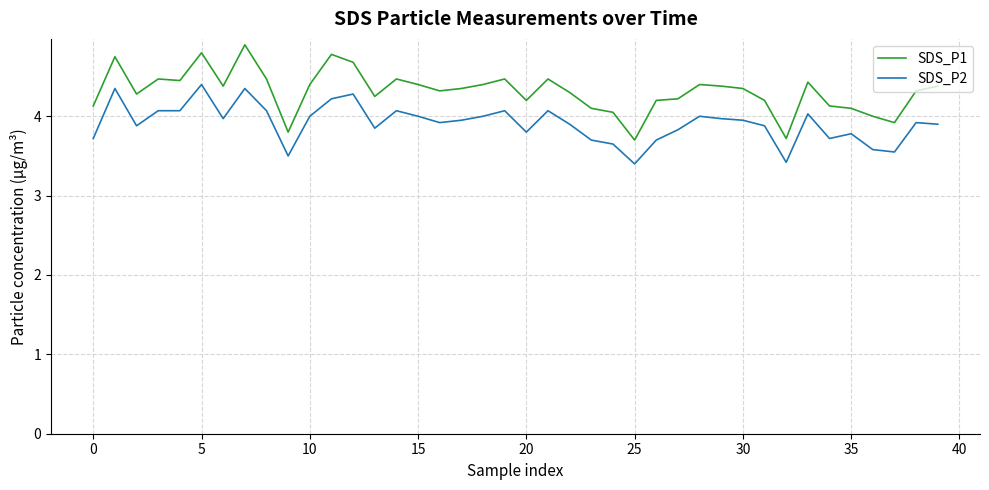

What is the sum of all SDS_P1 values?

172.5